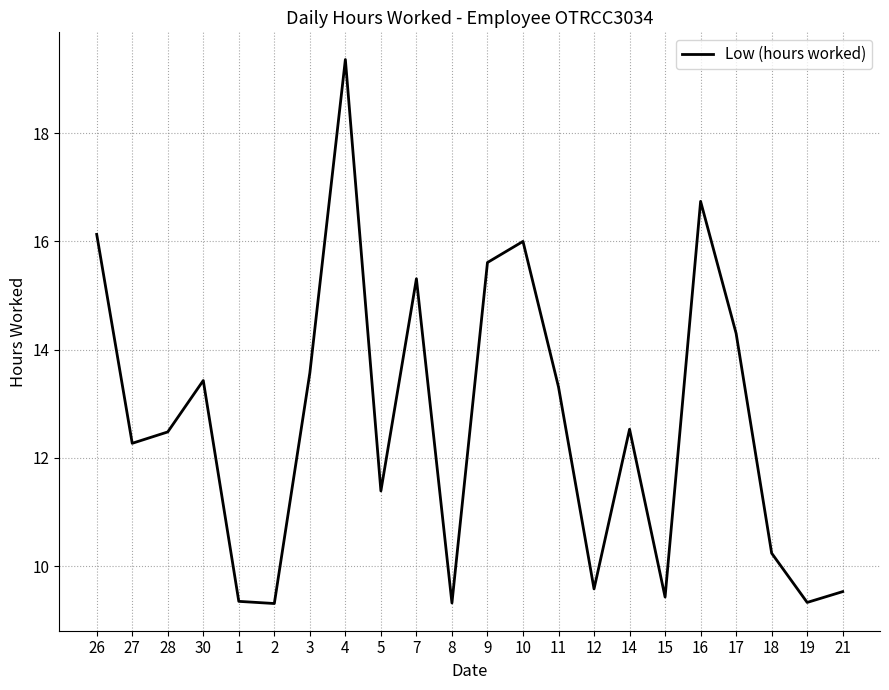

What position from the right is 1?

18